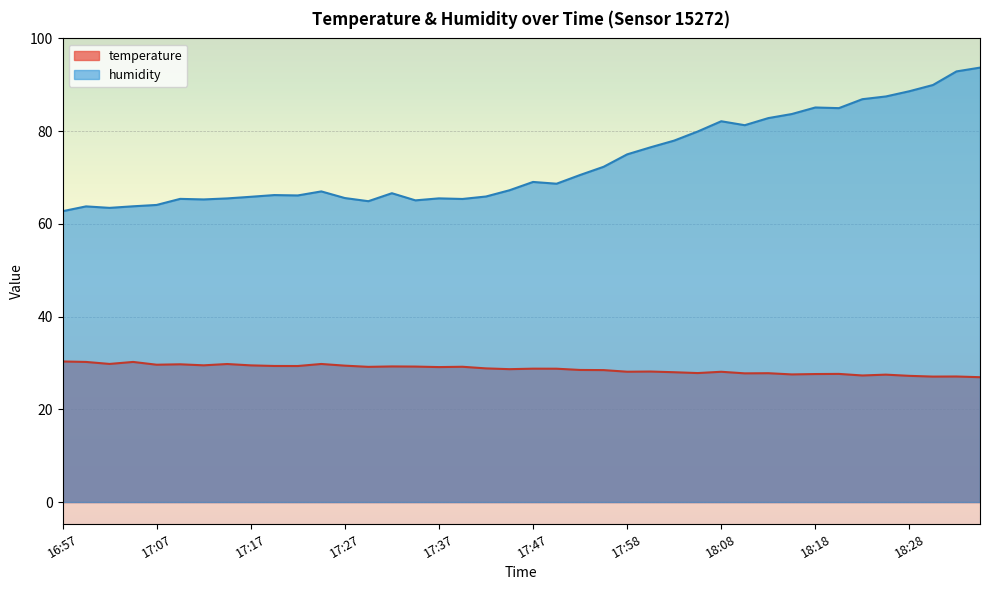

What is the spread (max minus min) of values at 17:40?

36.2